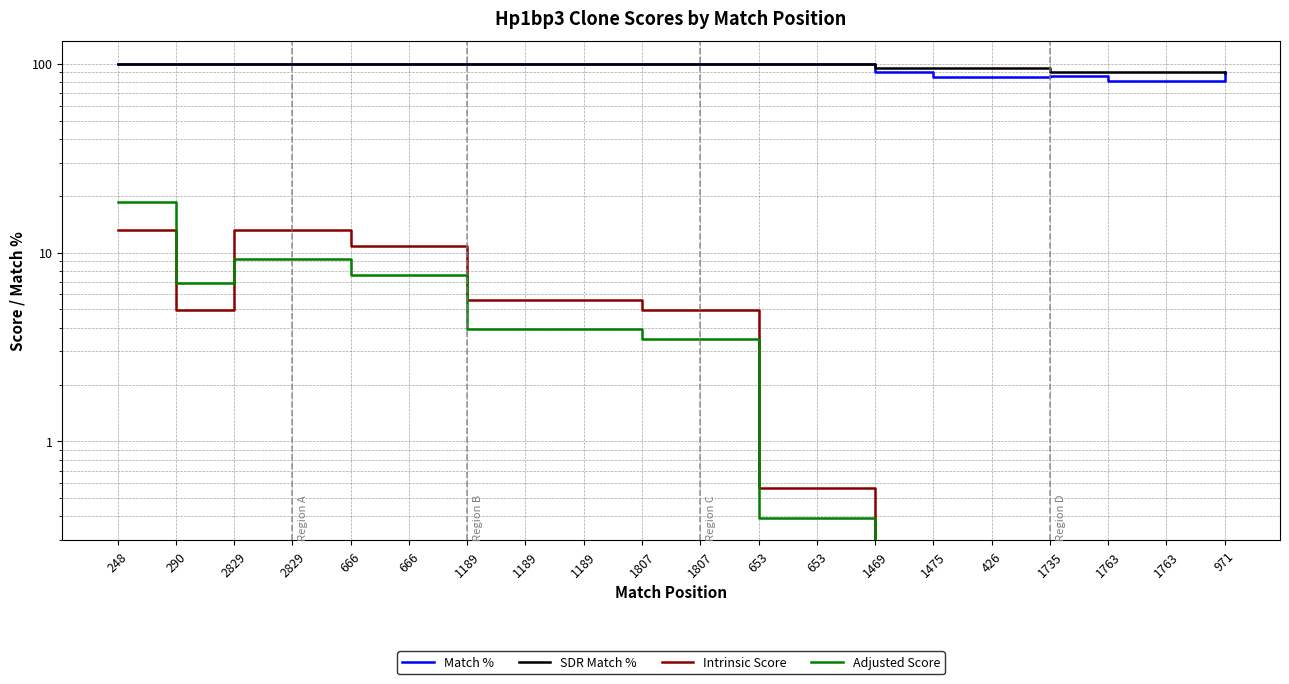

True or false: Match % and Intrinsic Score intersect in this chart.

False